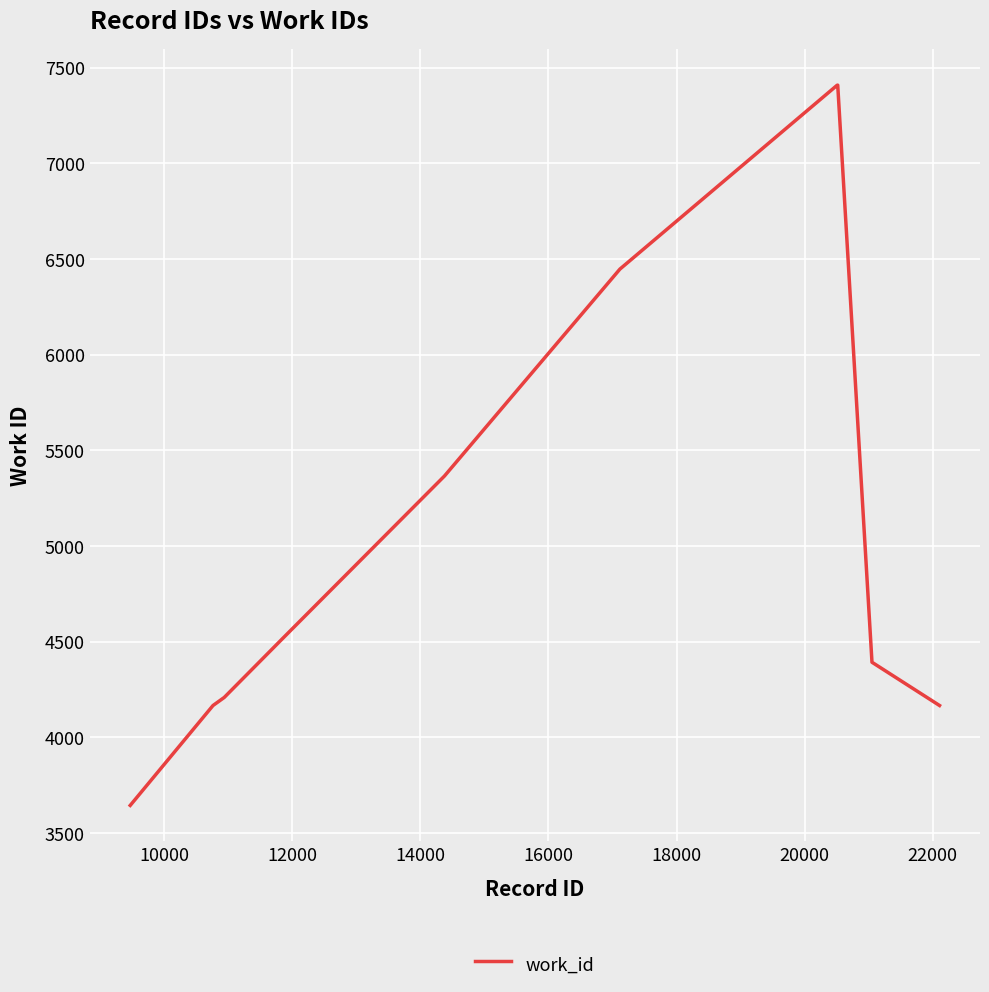

What is the smallest value displayed?

3645